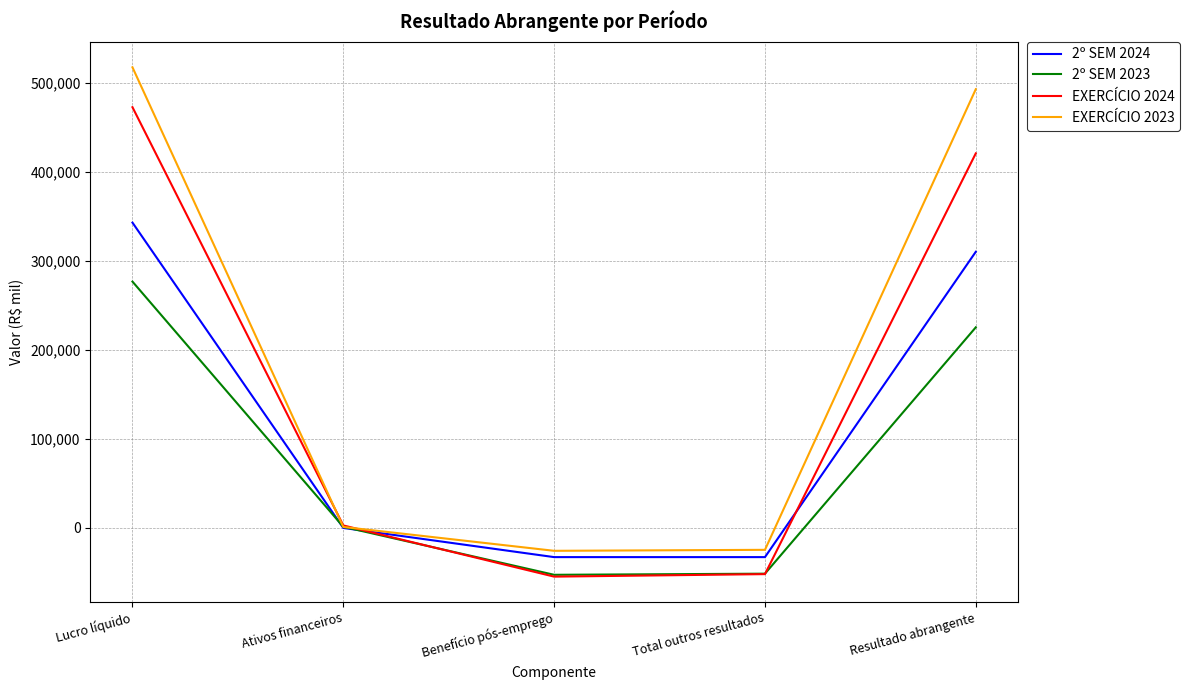

At which category is the sum across all series the highest?

Lucro líquido